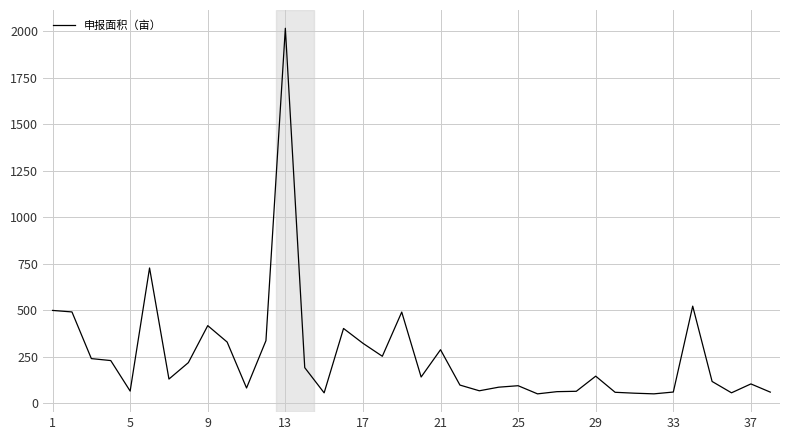

What is the maximum value shown in the chart?

2017.0